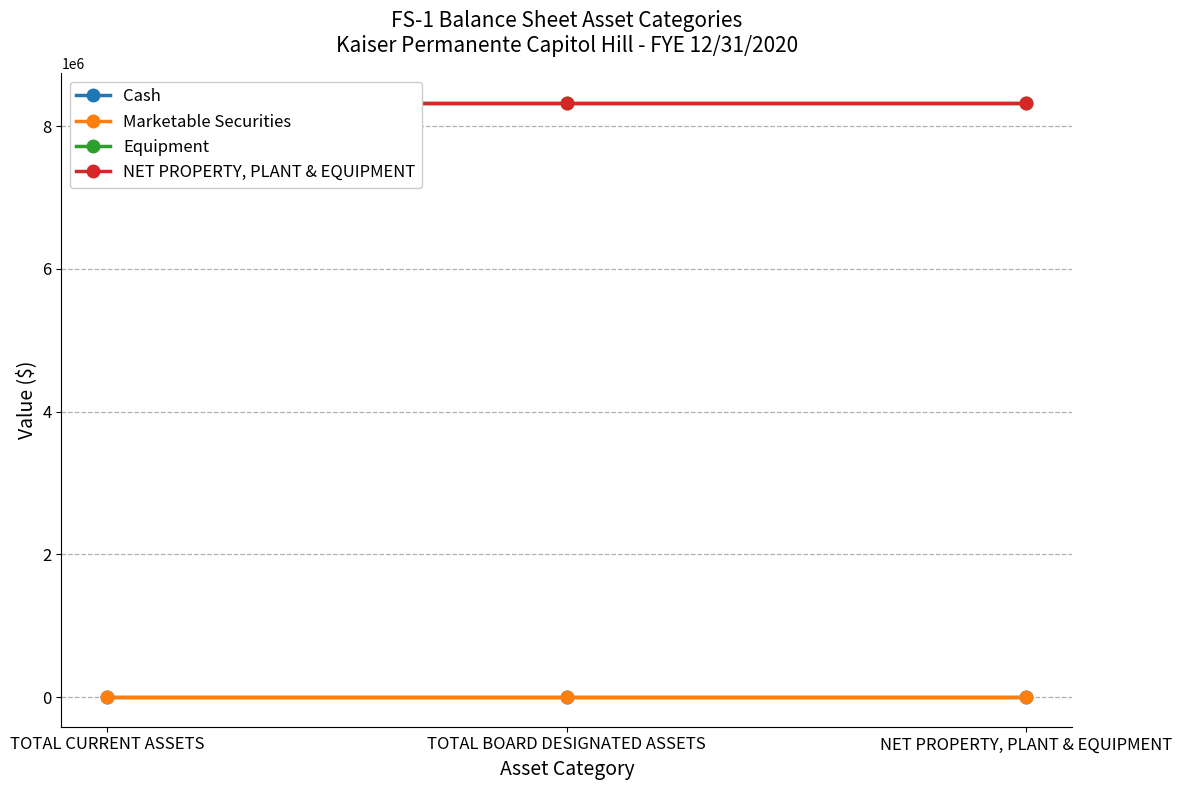

At which label is Marketable Securities closest to 0?

TOTAL CURRENT ASSETS